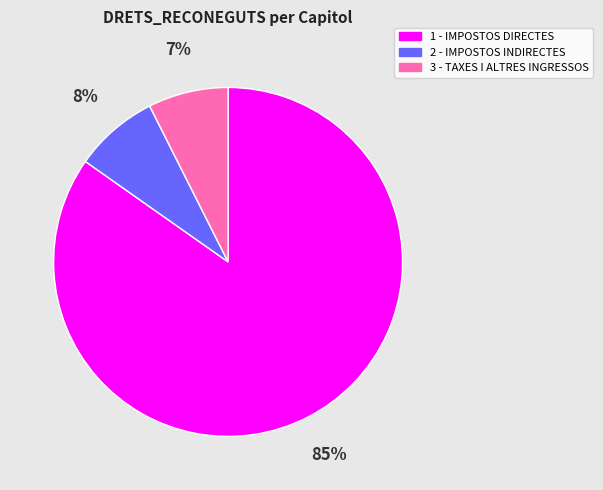

What is the majority slice?

1 - IMPOSTOS DIRECTES